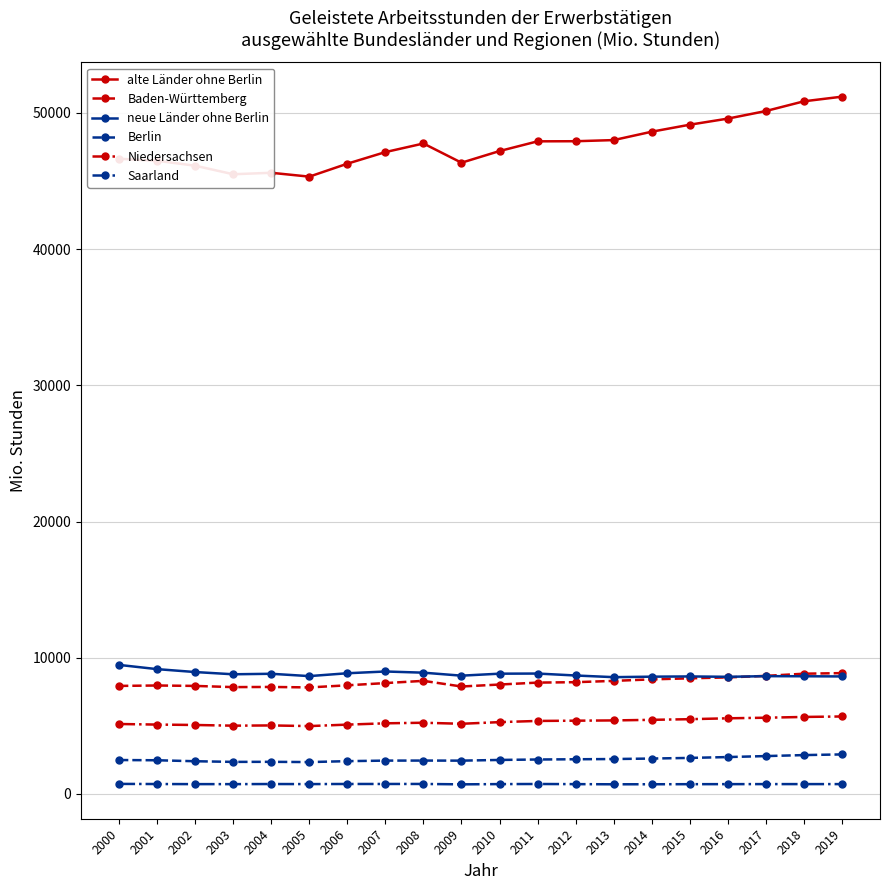

List the series in order of their peak value, highest first.

alte Länder ohne Berlin, neue Länder ohne Berlin, Baden-Württemberg, Niedersachsen, Berlin, Saarland